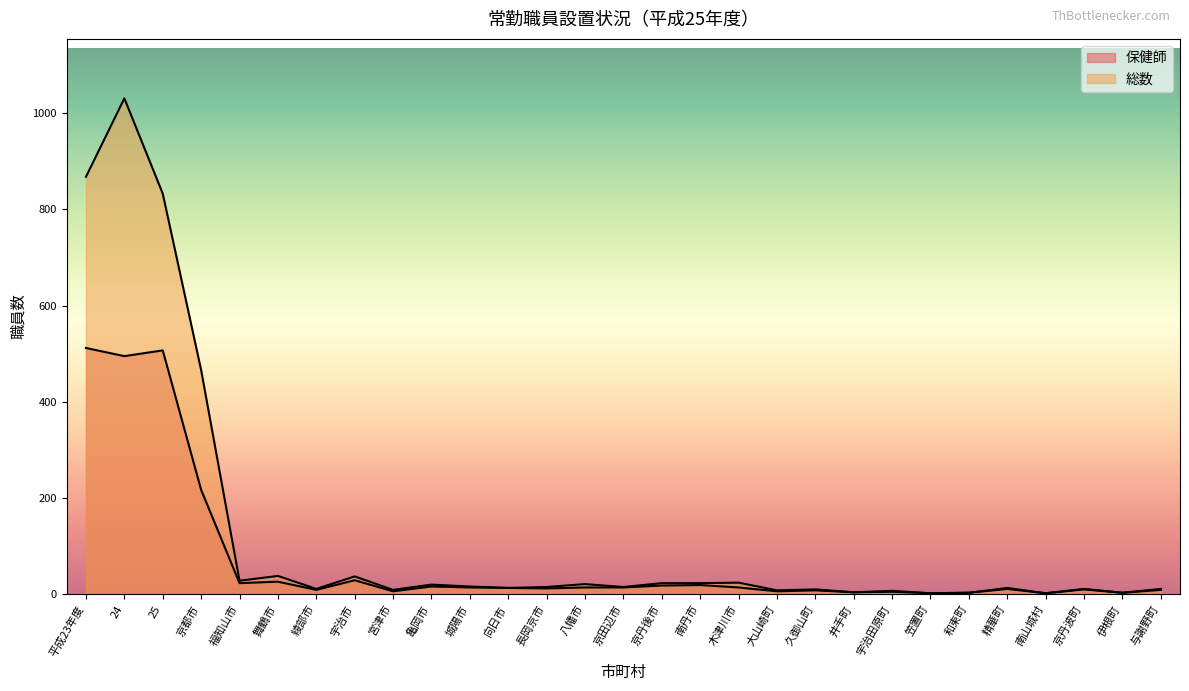

True or false: 保健師 and 総数 cross at least once.

False